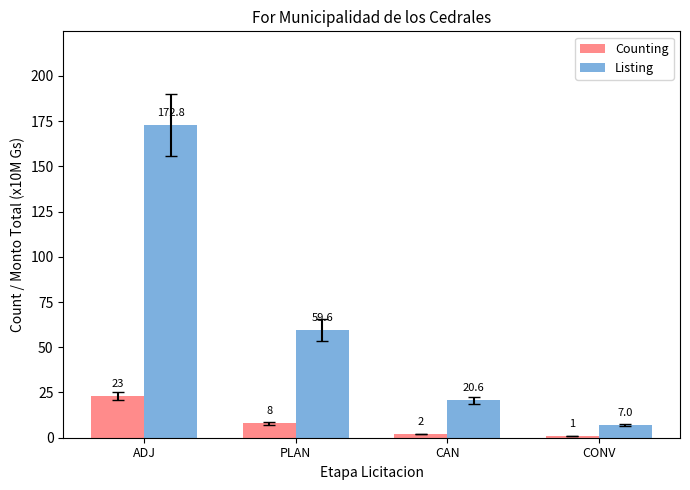

At which category is the sum across all series the highest?

ADJ